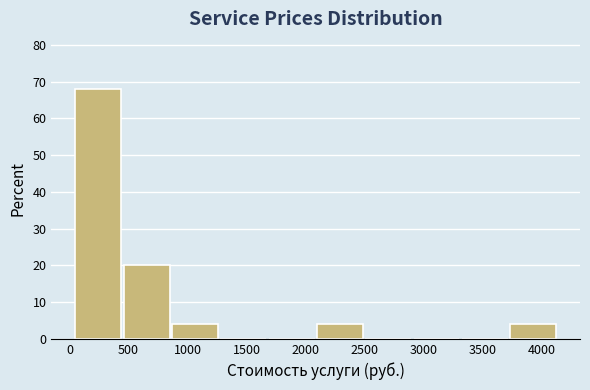

Reading left to right, list every bar in this chart as the range it spans on the x-axis followed by its height. Neither the bar edges nor the heights are printed on the chart, so give them approximately, as read against the axes.

50 to 450: 68
450 to 850: 20
850 to 1300: 4
1300 to 1700: 0
1700 to 2100: 0
2100 to 2500: 4
2500 to 2900: 0
2900 to 3300: 0
3300 to 3750: 0
3750 to 4150: 4